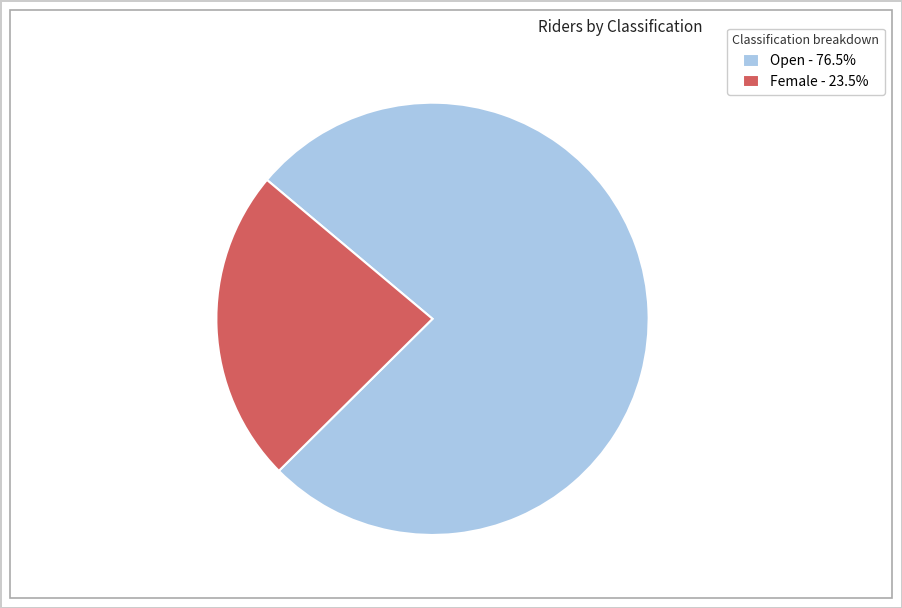

Combined, do Open - 76.5% and Female - 23.5% account for over 50%?

Yes